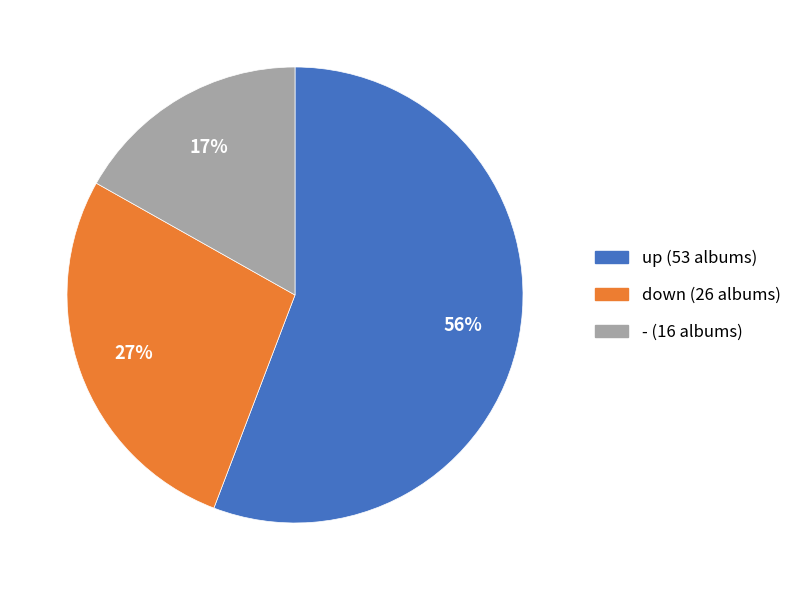

What is the ratio of the value at down to the value at -?

1.6